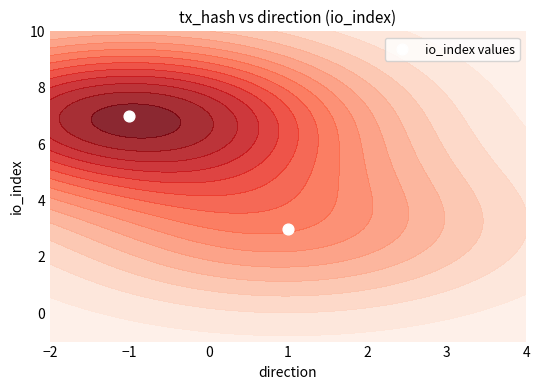

What is the average value?

5